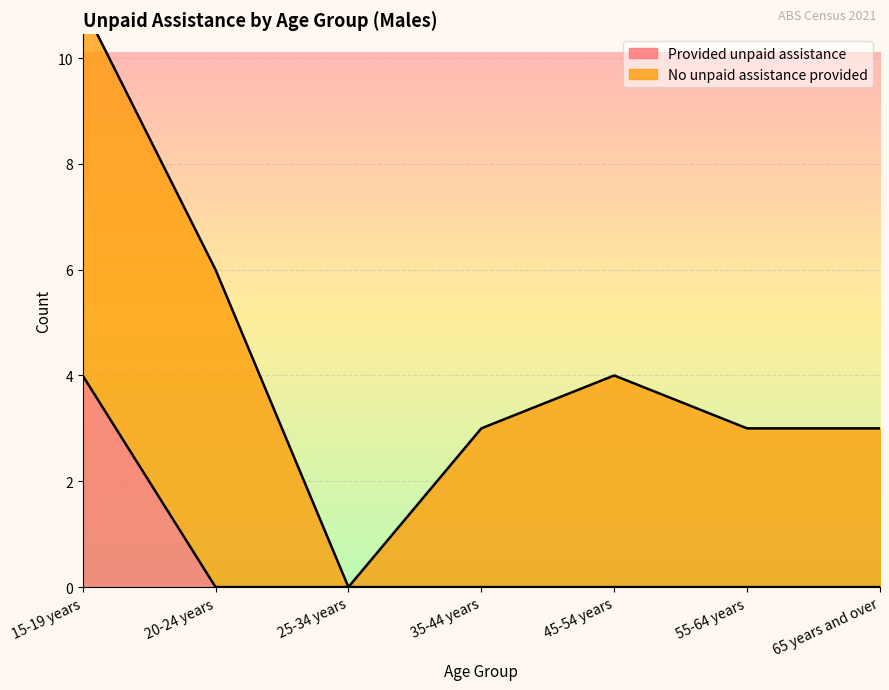

Between 15-19 years and 25-34 years, which is larger?

15-19 years